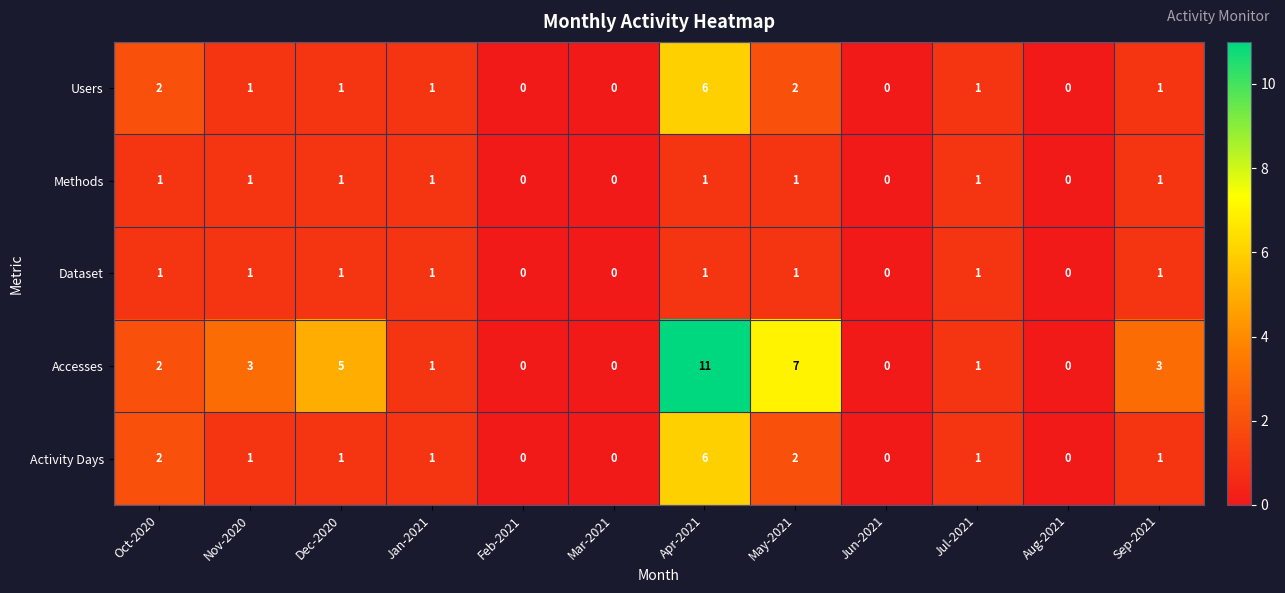

Which series changed the most between Dec-2020 and Aug-2021?

Accesses